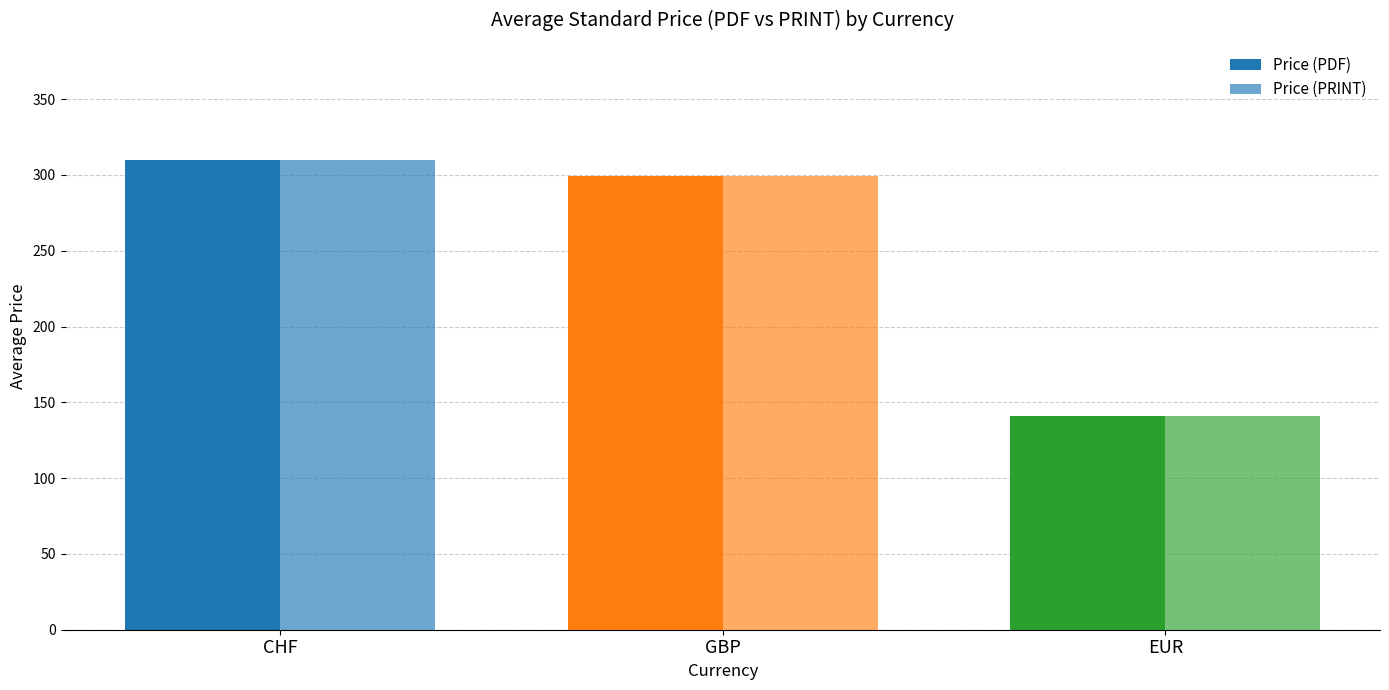

Which series has the widest spread of values?

Price (PDF)